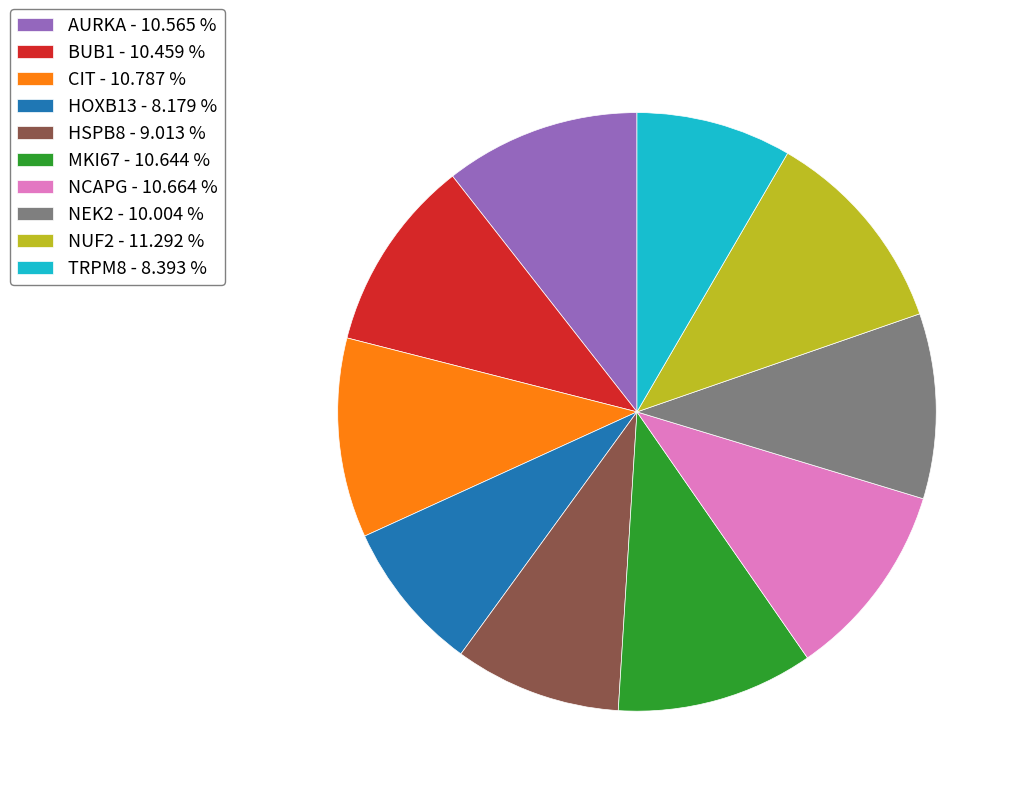

Approximately how many times larger is the value at CIT - 10.787 % compared to HSPB8 - 9.013 %?

1.2